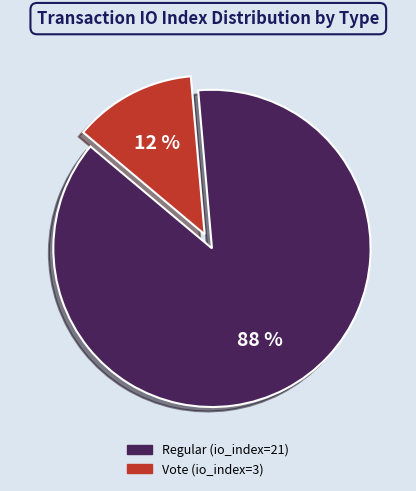

Is the sum of Regular (io_index=21) and Vote (io_index=3) greater than half?

Yes